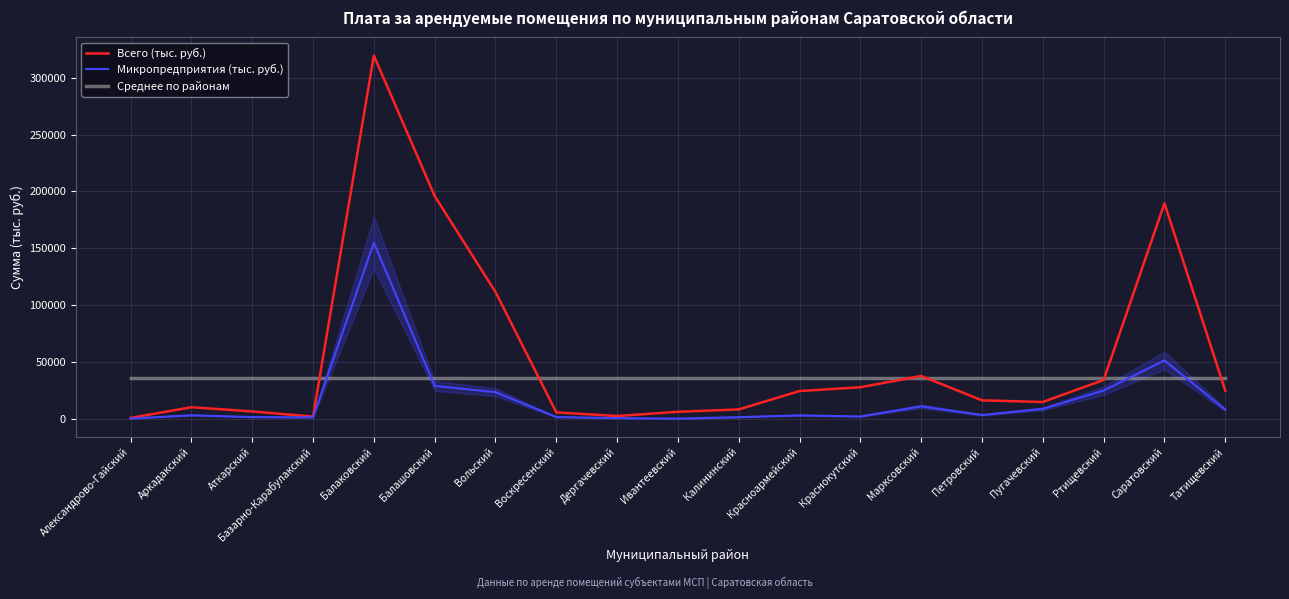

Reading right to left, extract all data points from this chart.

Всего (тыс. руб.): 24759.1	189615.6	34148.6	14787.1	16210.4	37674.7	27748.7	24406.3	8236.5	6148.3	2426.6	5629.6	111591.4	196037.8	319616.0	1879.5	6458.3	10160.1	756.6
Микропредприятия (тыс. руб.): 8014.6	51329.2	24844.2	8715.9	3295.3	10931.3	2005.6	2995.5	1408.8	110.8	575.6	1533.0	23403.0	28904.3	154850.5	1217.1	1502.1	3056.5	228.3
Среднее по районам: 35979.3	35979.3	35979.3	35979.3	35979.3	35979.3	35979.3	35979.3	35979.3	35979.3	35979.3	35979.3	35979.3	35979.3	35979.3	35979.3	35979.3	35979.3	35979.3